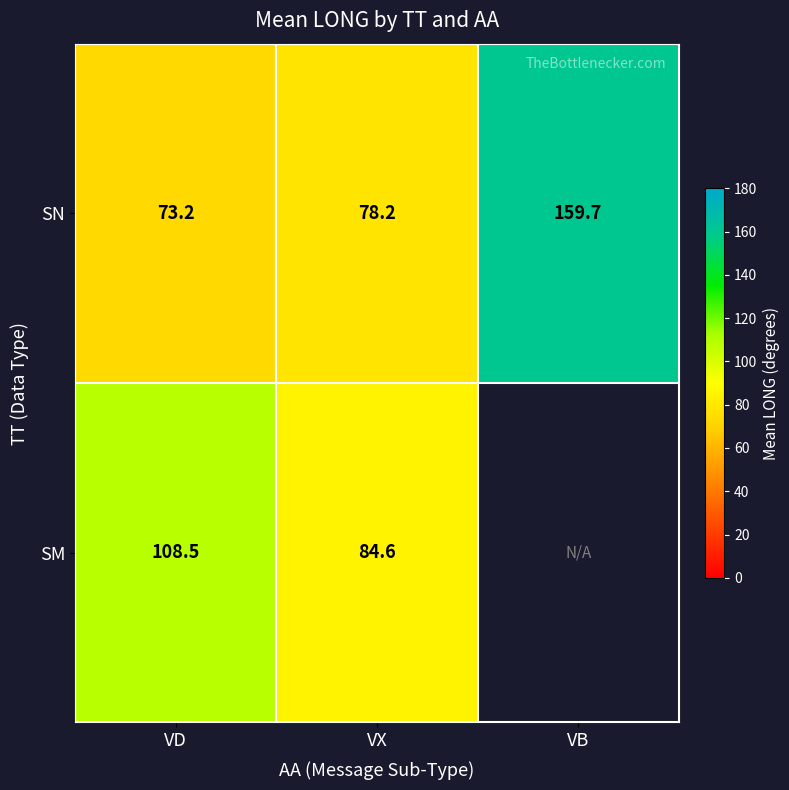

List the labels in order of SN value, smallest first.

VD, VX, VB